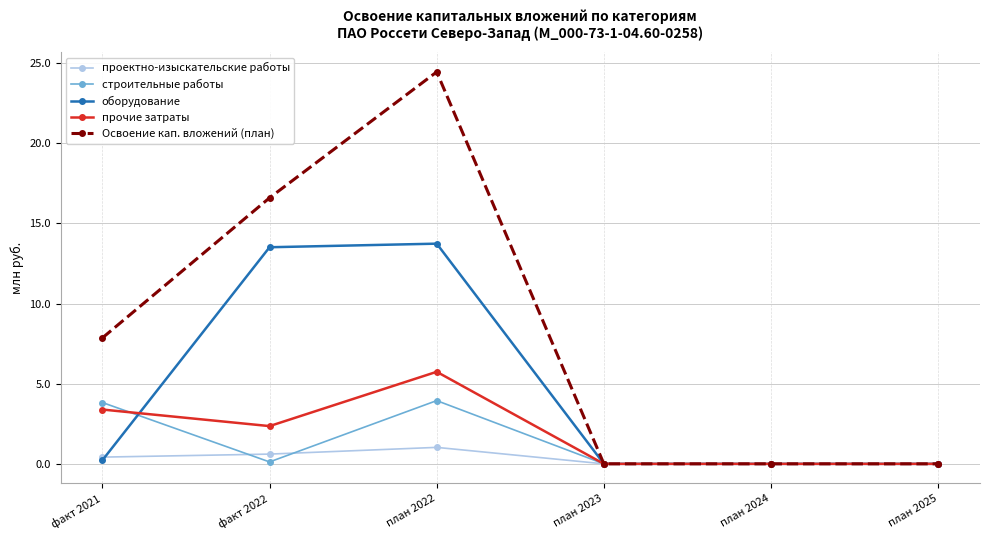

What are all the series names shown in the legend?

проектно-изыскательские работы, строительные работы, оборудование, прочие затраты, Освоение кап. вложений (план)